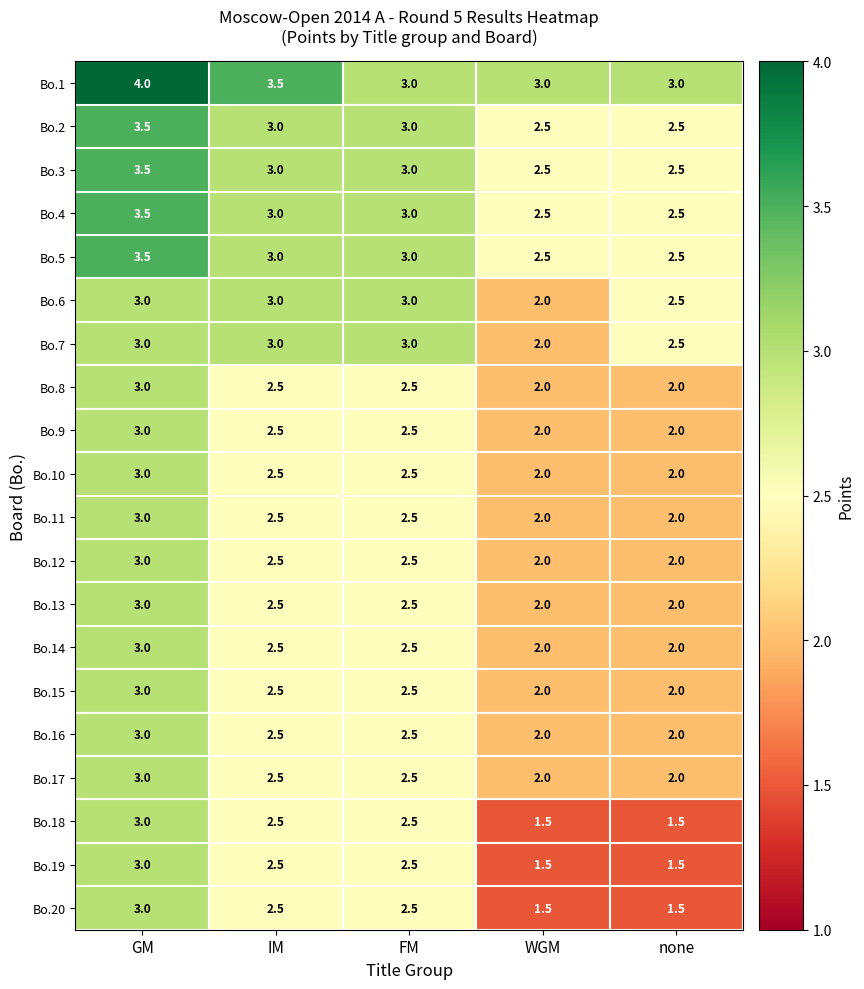

The Bo.8 series shows 2.0 at WGM. True or false?

True